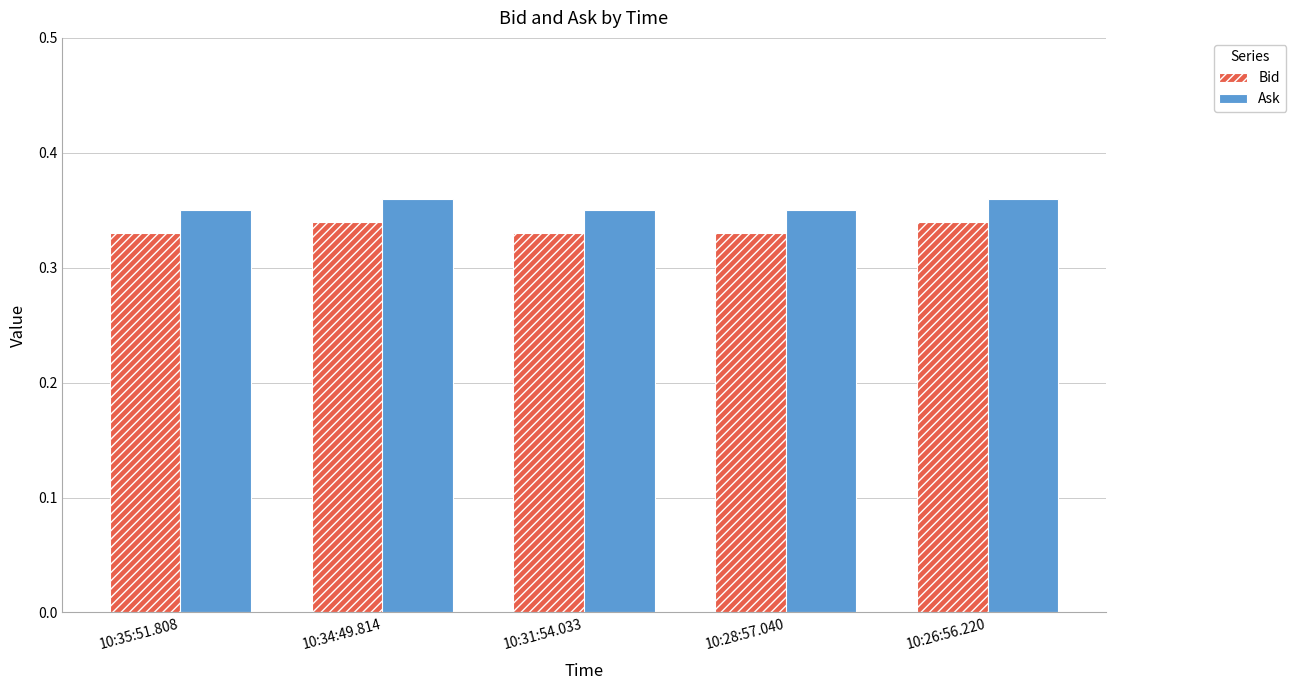

What is the sum of the Bid values at 10:26:56.220 and 10:31:54.033?

0.7